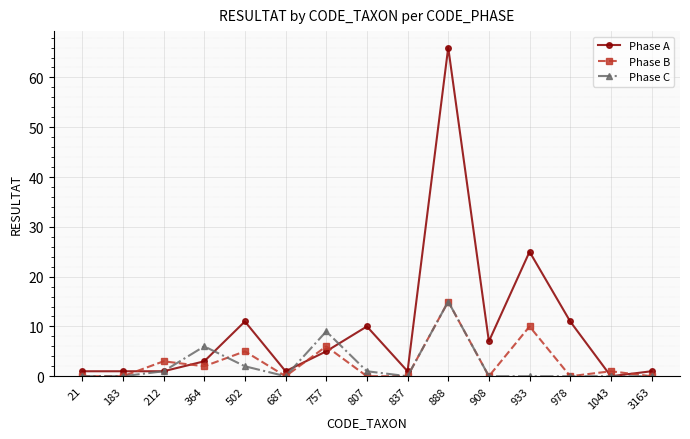

True or false: Phase C has more than 2 points higher than both neighbors.

True